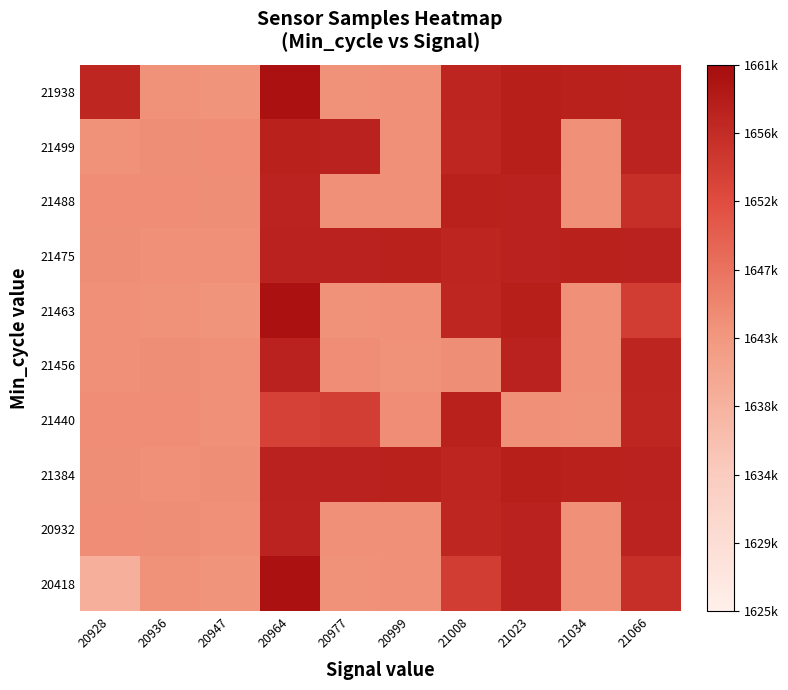

At which category does the chart reach its peak across all series?

20964